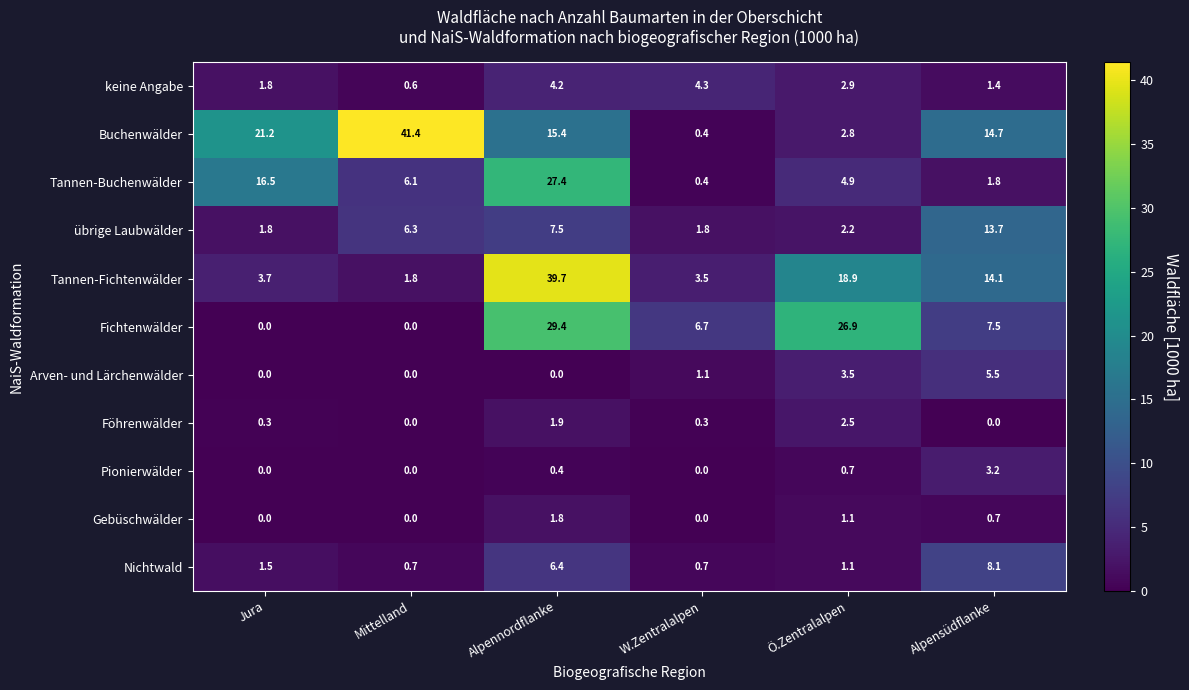

What is the sum of all Gebüschwälder values?

3.6